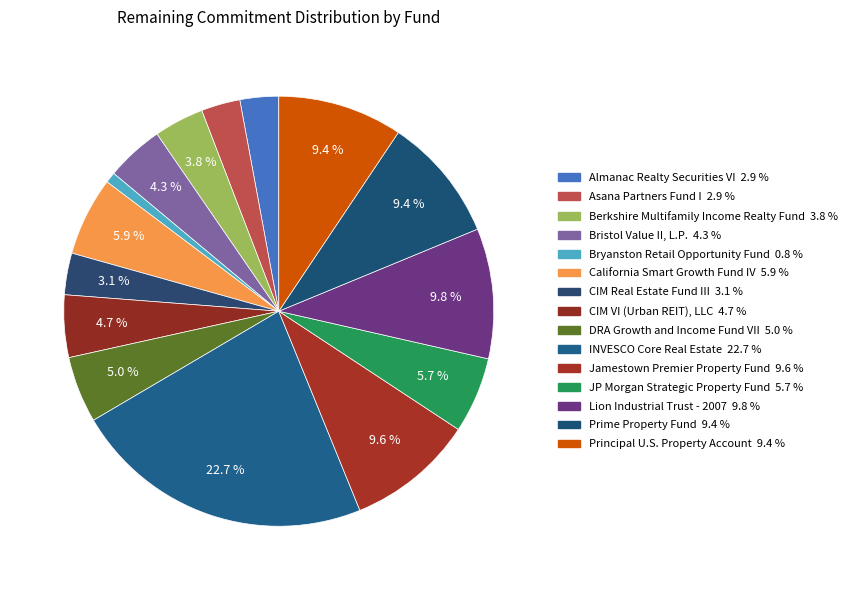

Which category has the biggest portion of the pie?

INVESCO Core Real Estate